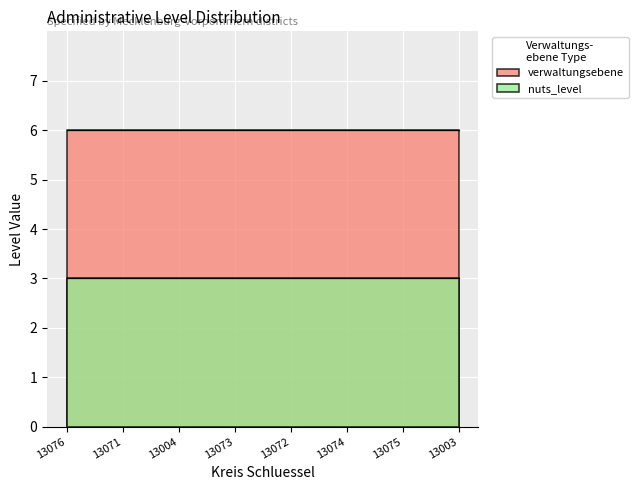

What is the spread (max minus min) of values at 13073?

3